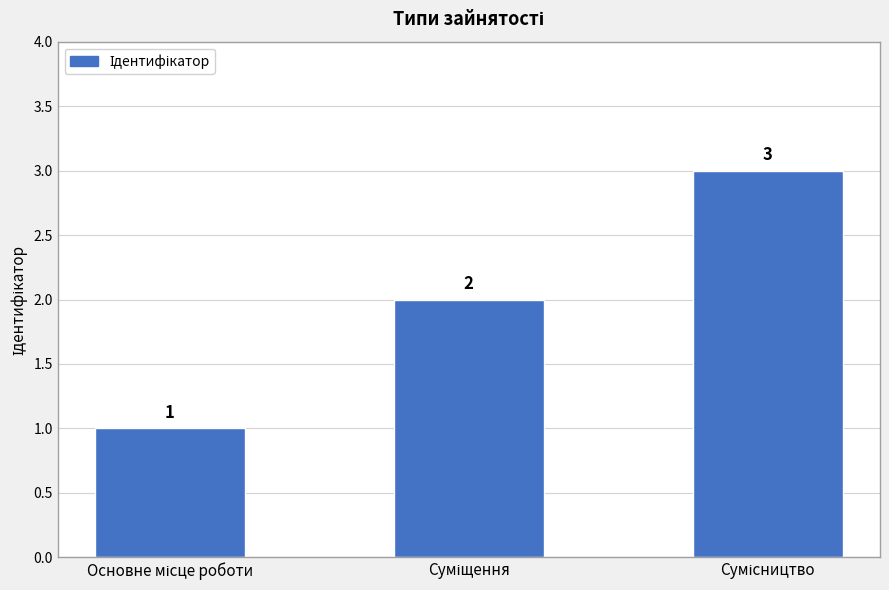

Count the values in the range 1 to 3.

3